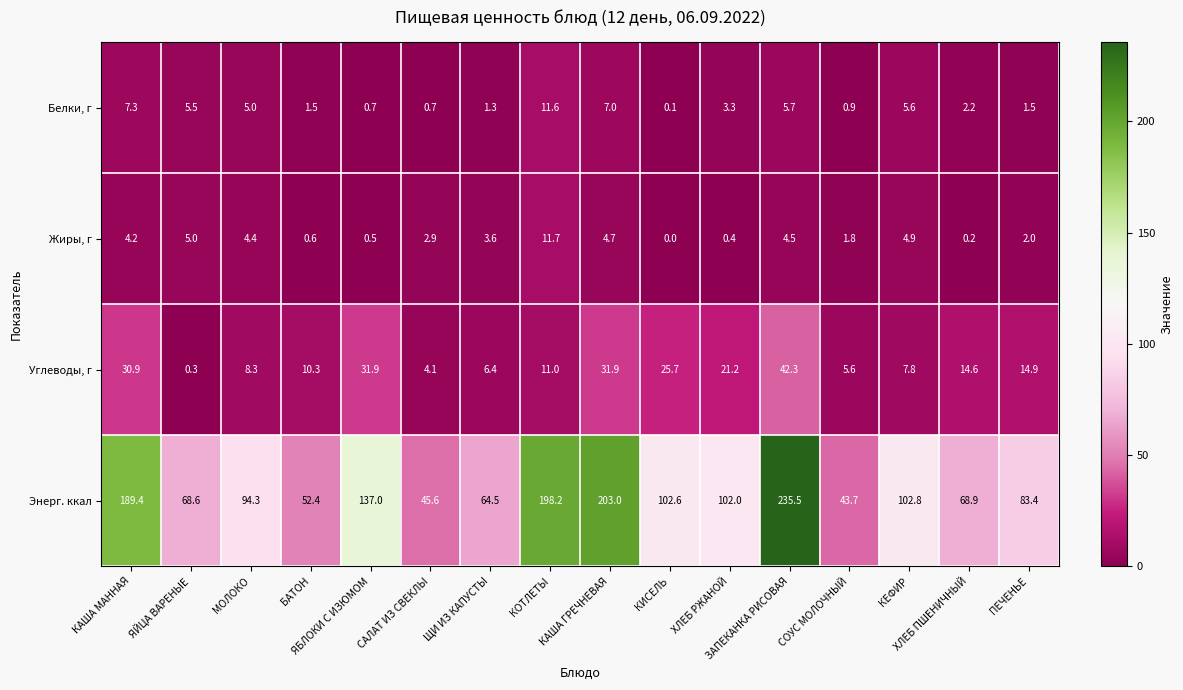

Rank the series by their maximum value, from highest to lowest.

Энерг. ккал, Углеводы, г, Жиры, г, Белки, г